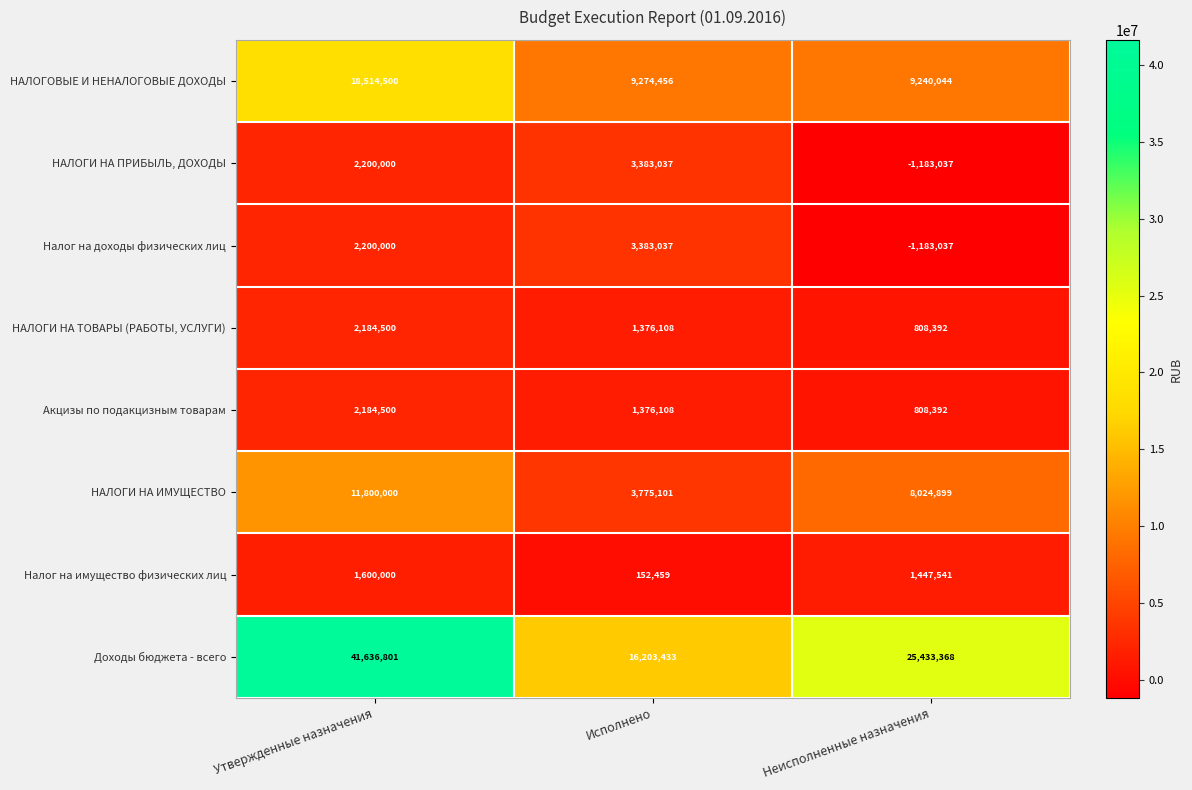

The НАЛОГИ НА ТОВАРЫ (РАБОТЫ, УСЛУГИ) series shows 335474 at Исполнено. True or false?

False